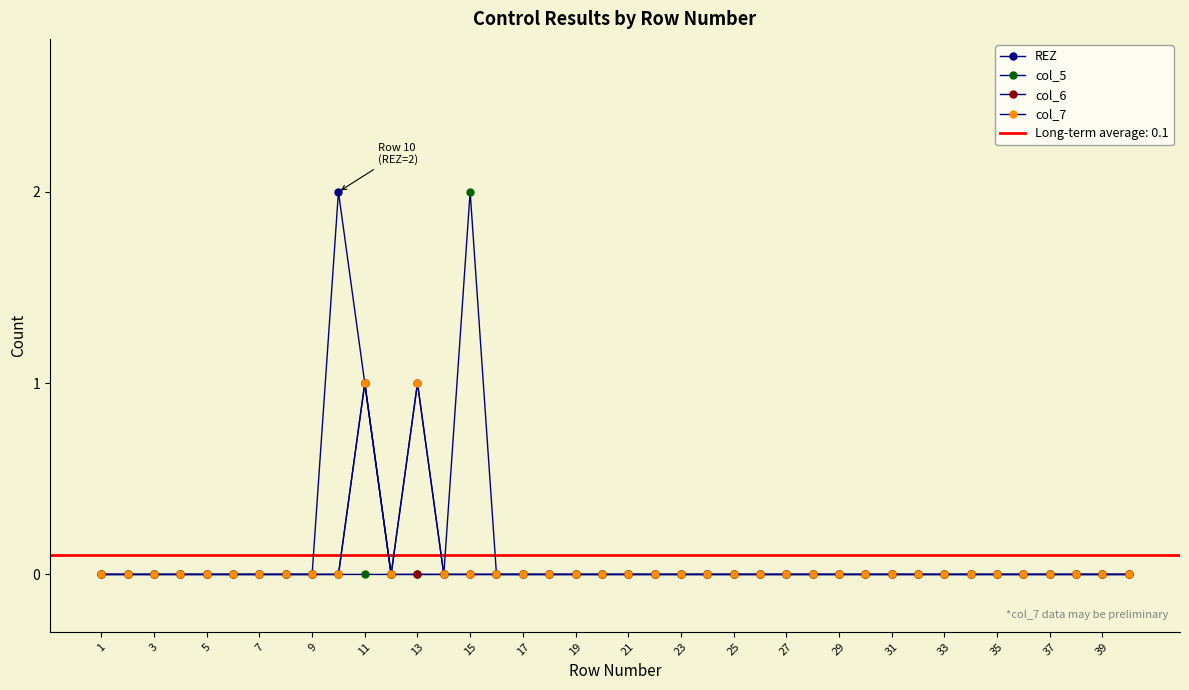

The col_5 series shows -1 at 29. True or false?

False